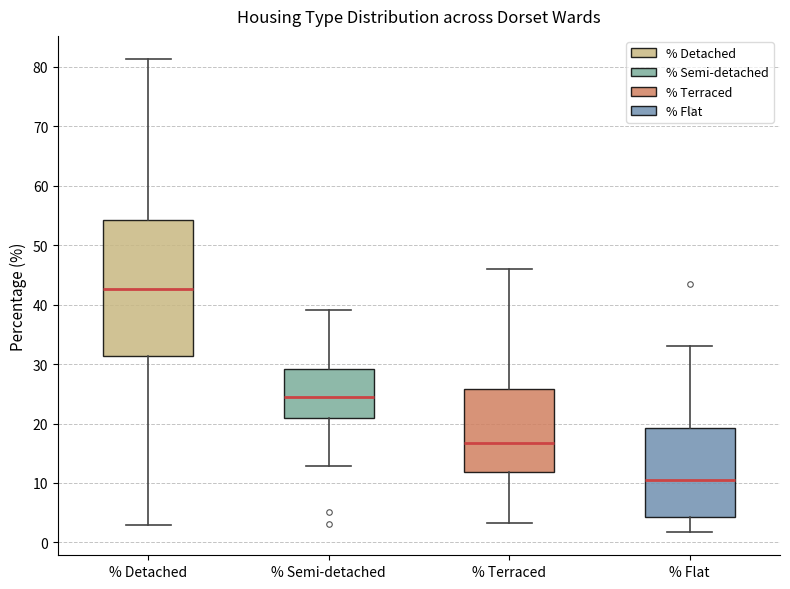

Which box has the highest median line?

% Detached